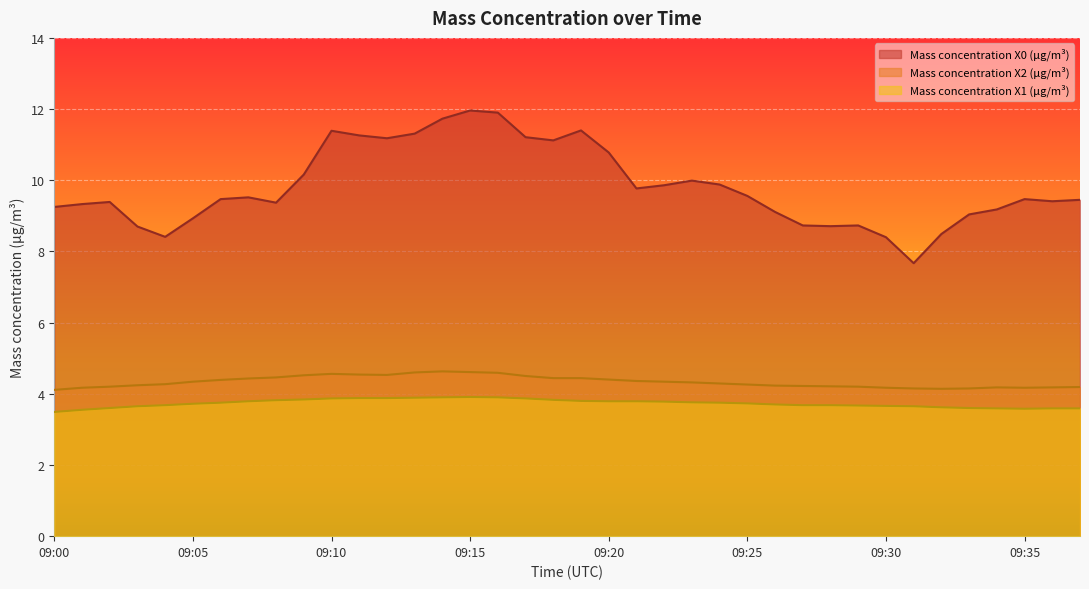

List the series in order of their peak value, lowest first.

Mass concentration X1 (μg/m³), Mass concentration X2 (μg/m³), Mass concentration X0 (μg/m³)